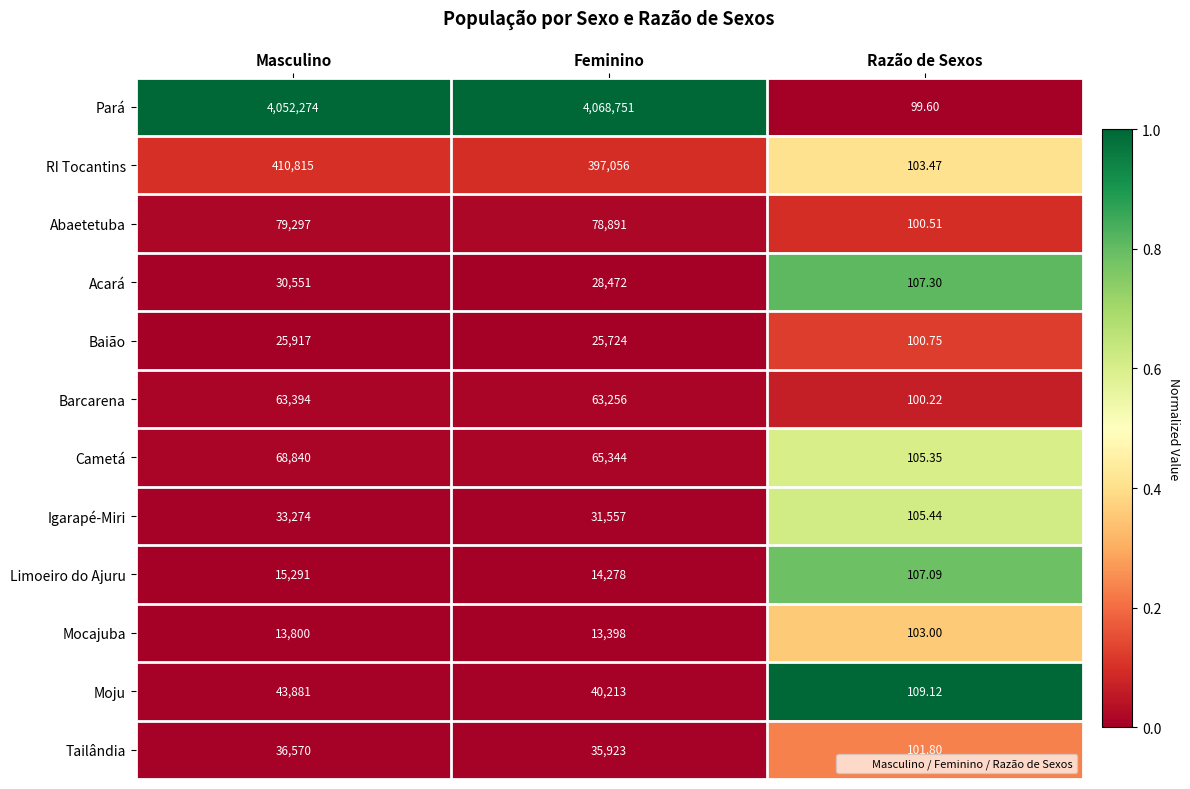

Which series has the largest total across all categories?

Pará